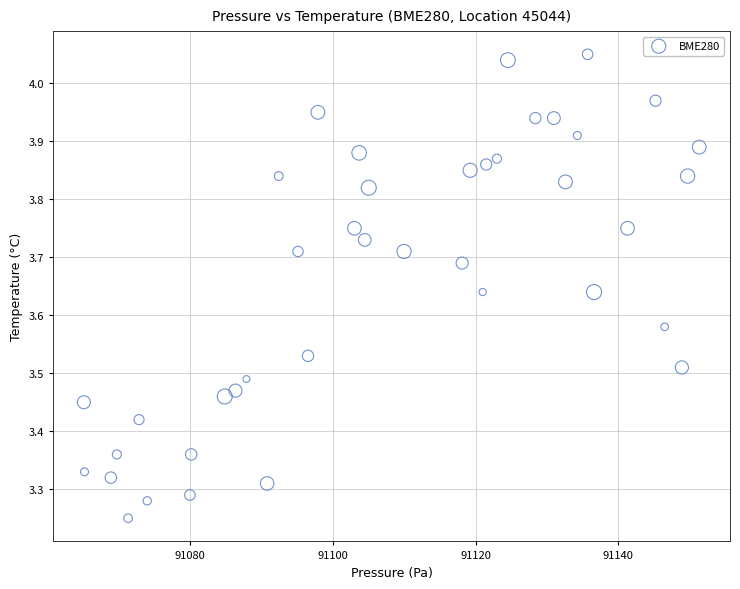

What is the range of Y values (max minus min)?

0.8